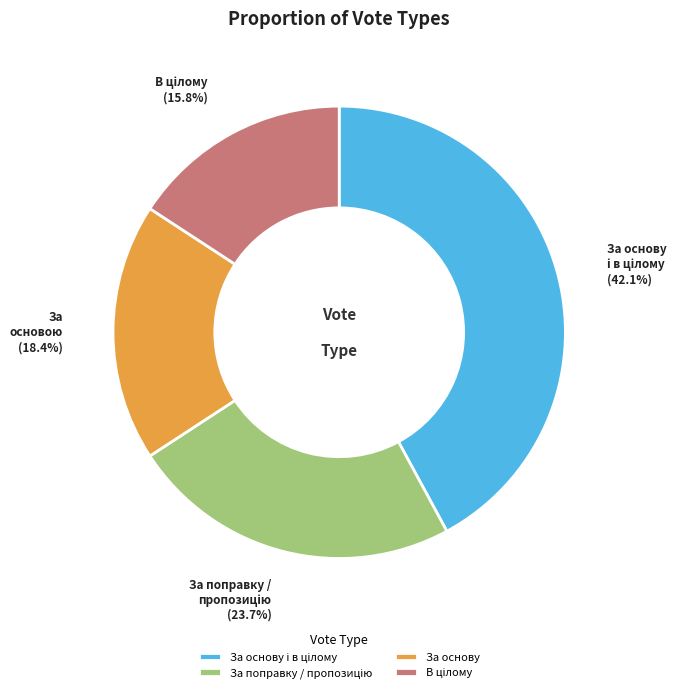

How many segments does this pie chart have?

4